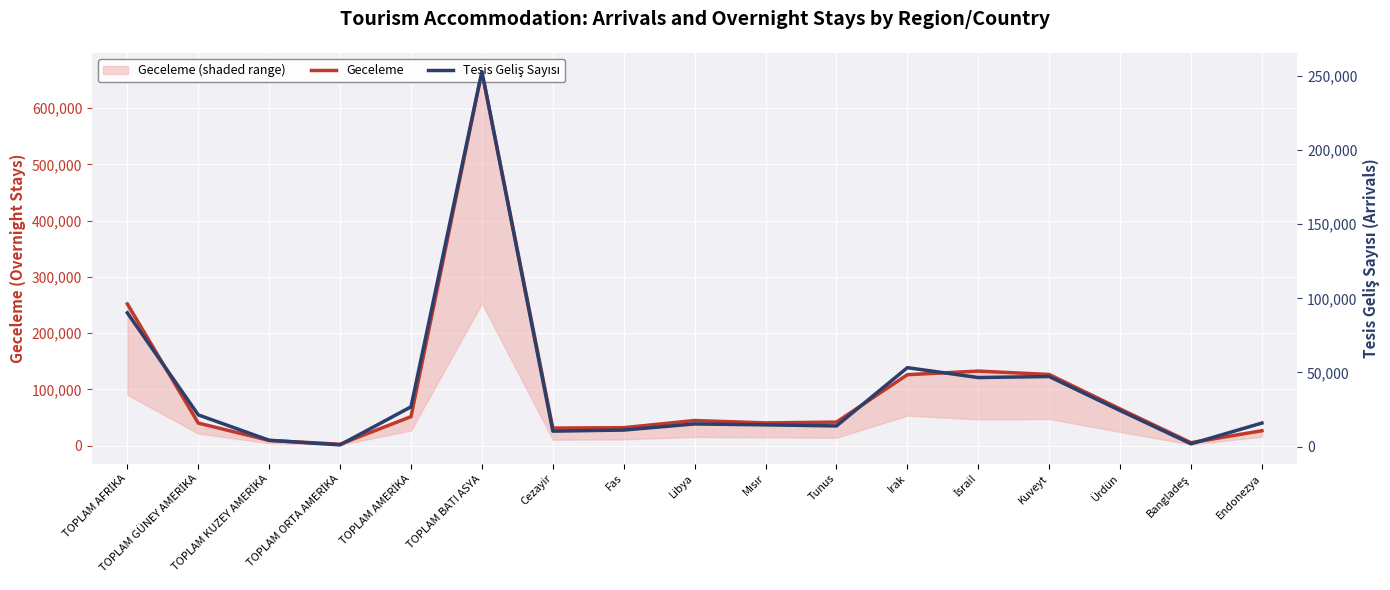

True or false: Tesis Geliş Sayısı and Geceleme intersect in this chart.

False